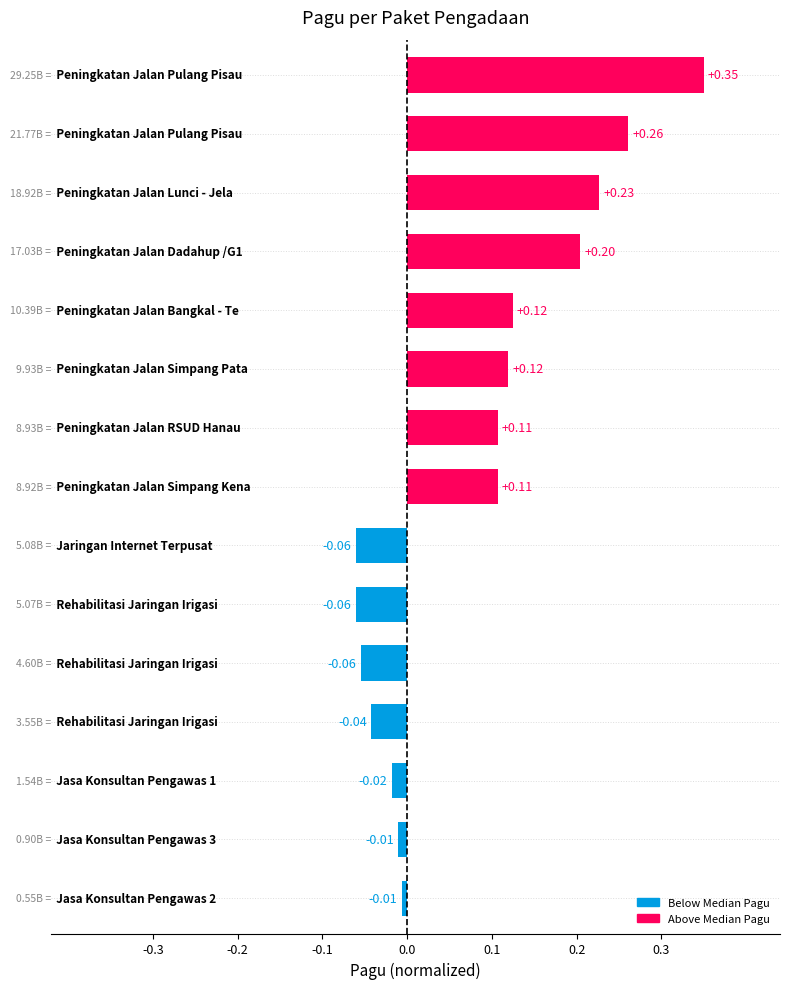

How many bars are there in total?

15